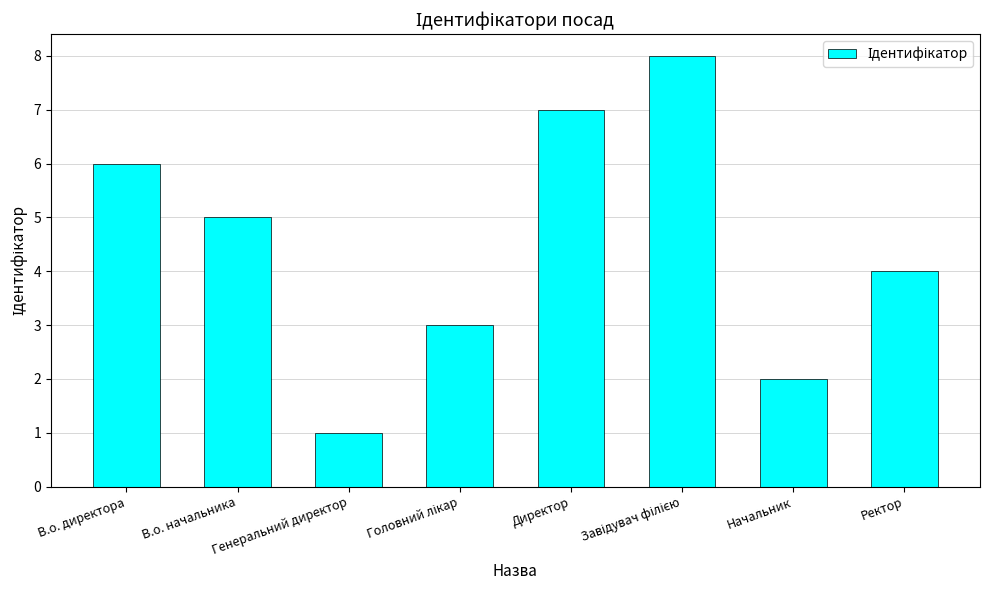

At which label does the data first exceed 5?

В.о. директора